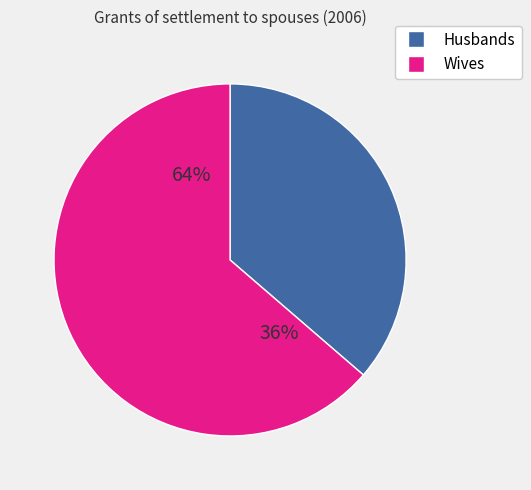

How many segments does this pie chart have?

2